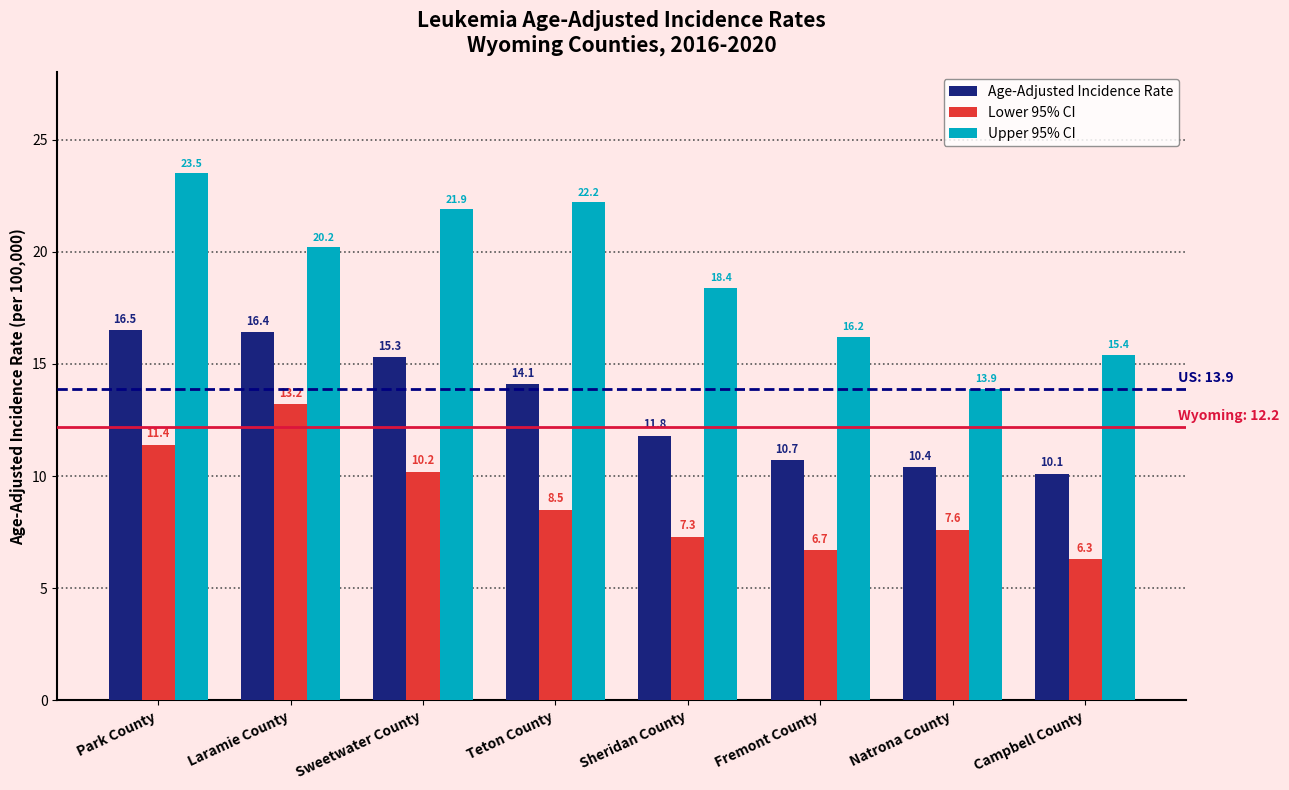

Does the chart contain stacked bars?

No